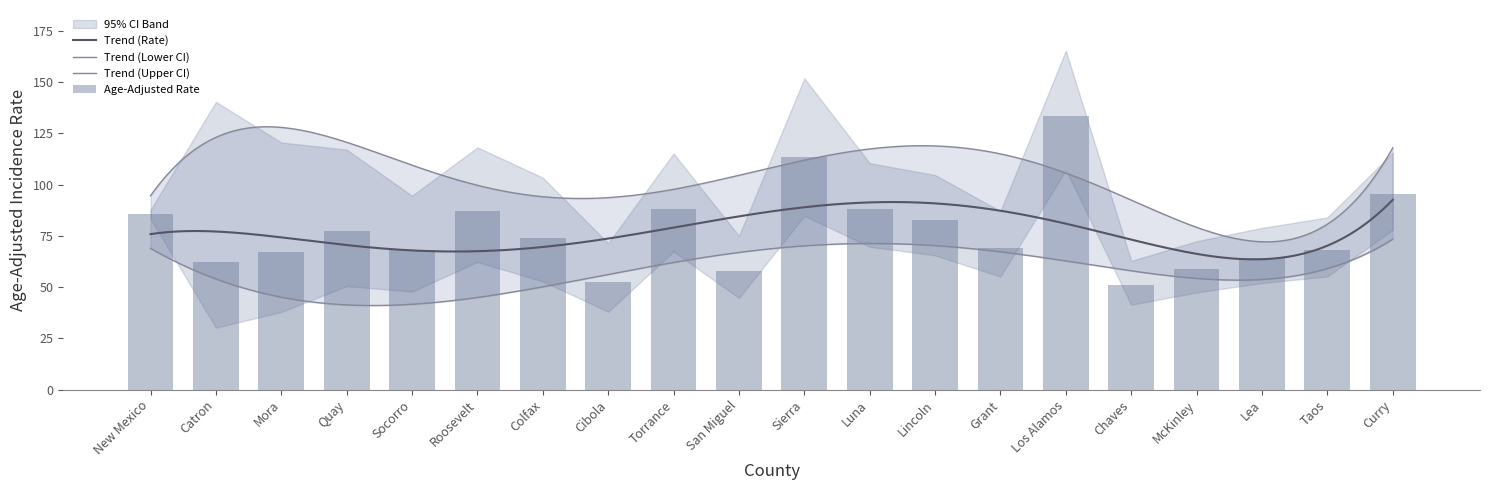

Is it true that the value at Sierra is 185.0?

False